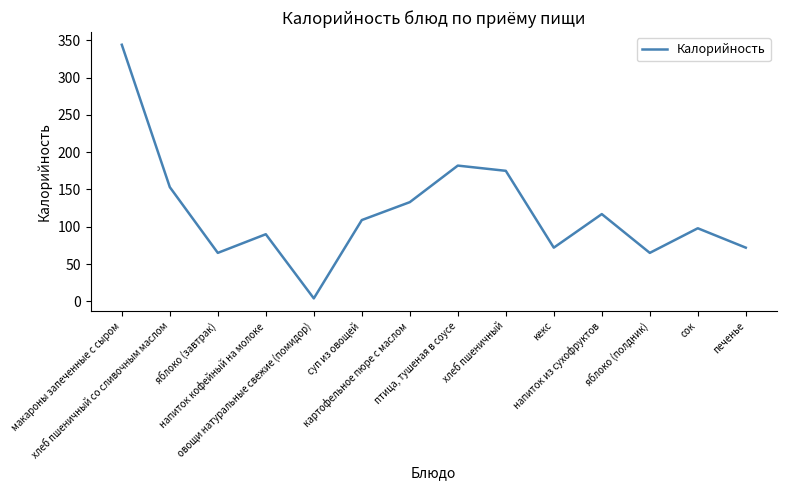

Between яблоко (завтрак) and макароны запеченные с сыром, which is larger?

макароны запеченные с сыром